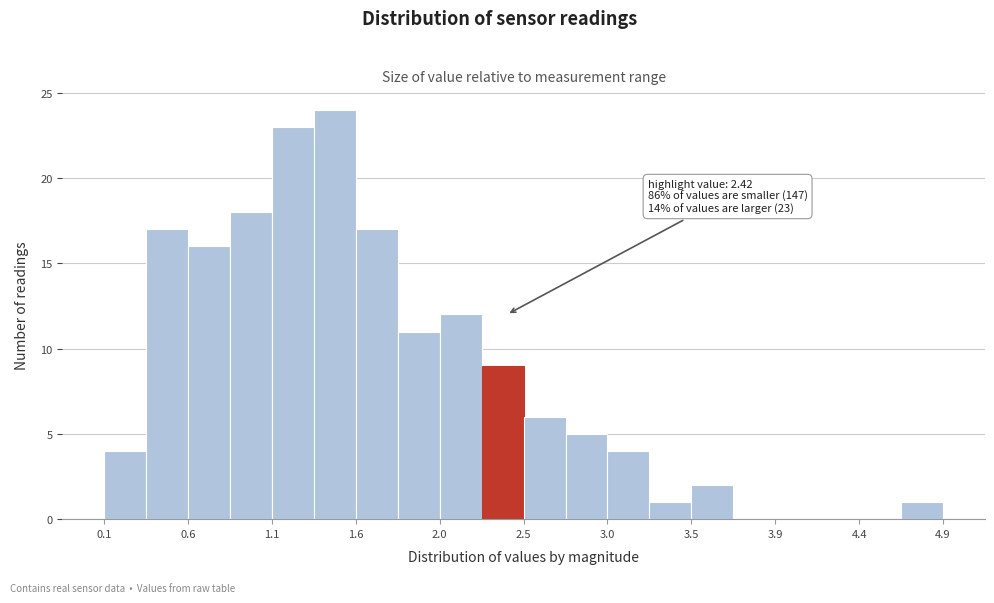

Which range on the x-axis has the tallest bar?

1.30 to 1.55